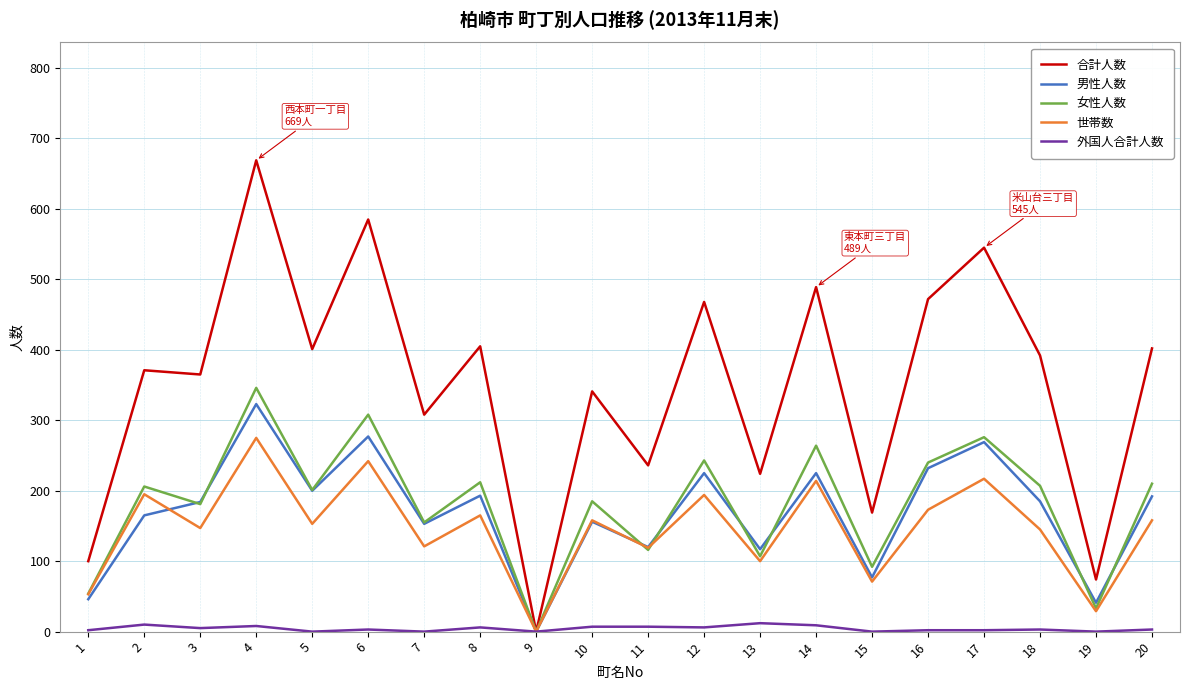

Between 3 and 18, which series saw the biggest shift?

合計人数